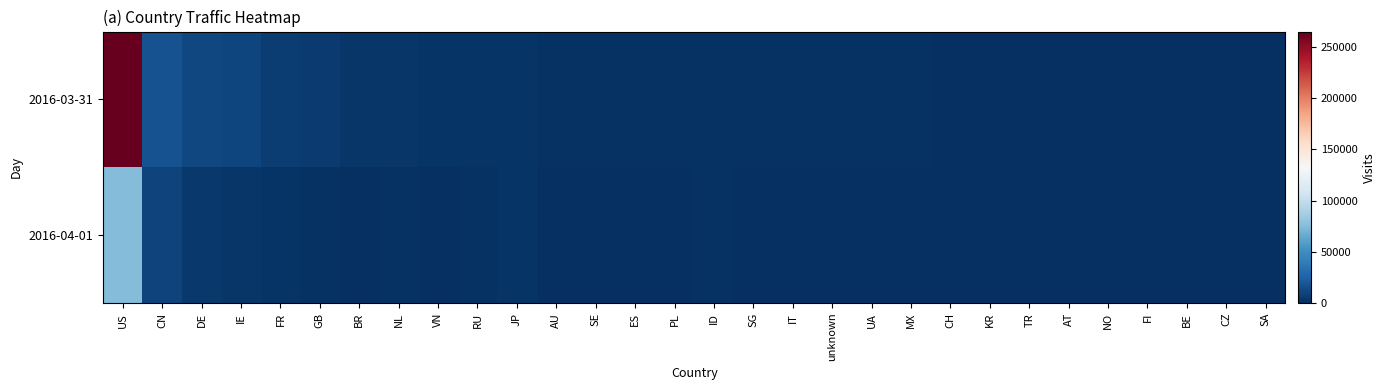

Reading right to left, what are all the values shown in this chart?

2016-03-31: SA=637	CZ=642	BE=642	FI=649	NO=704	AT=738	TR=760	KR=805	CH=856	MX=1125	UA=1143	unknown=1182	IT=1238	SG=1291	ID=1480	PL=1621	ES=1684	SE=1840	AU=1859	JP=2340	RU=2600	VN=2764	NL=3311	BR=4111	GB=5372	FR=6237	IE=10899	DE=12298	CN=16969	US=265022
2016-04-01: SA=248	CZ=71	BE=235	FI=354	NO=304	AT=258	TR=210	KR=685	CH=632	MX=182	UA=487	unknown=462	IT=487	SG=966	ID=1146	PL=823	ES=738	SE=862	AU=974	JP=2285	RU=1179	VN=917	NL=1424	BR=303	GB=1913	FR=2466	IE=4008	DE=4420	CN=10060	US=74784